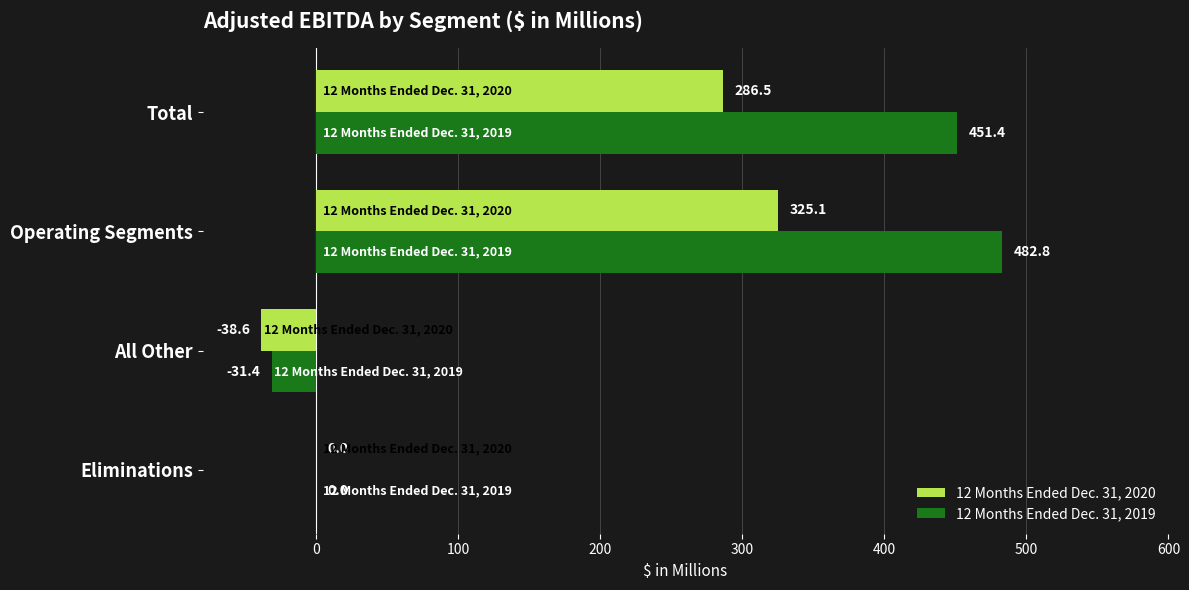

The value of 12 Months Ended Dec. 31, 2020 at Operating Segments is 578.3. True or false?

False